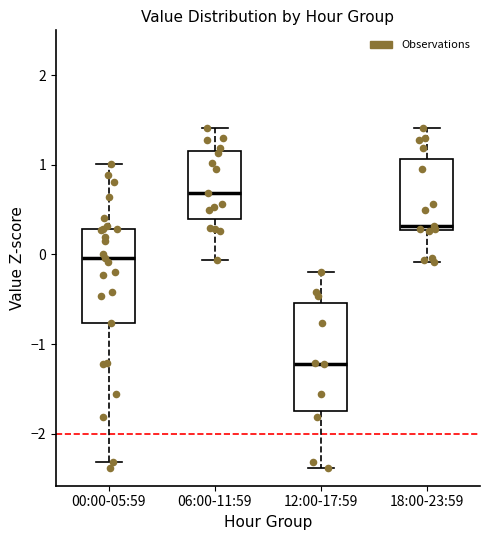

Where does the upper whisker of the box for 12:00-17:59 end on the y-axis? The values are not printed on the chart, so give them approximately, as read against the axis.

-0.2